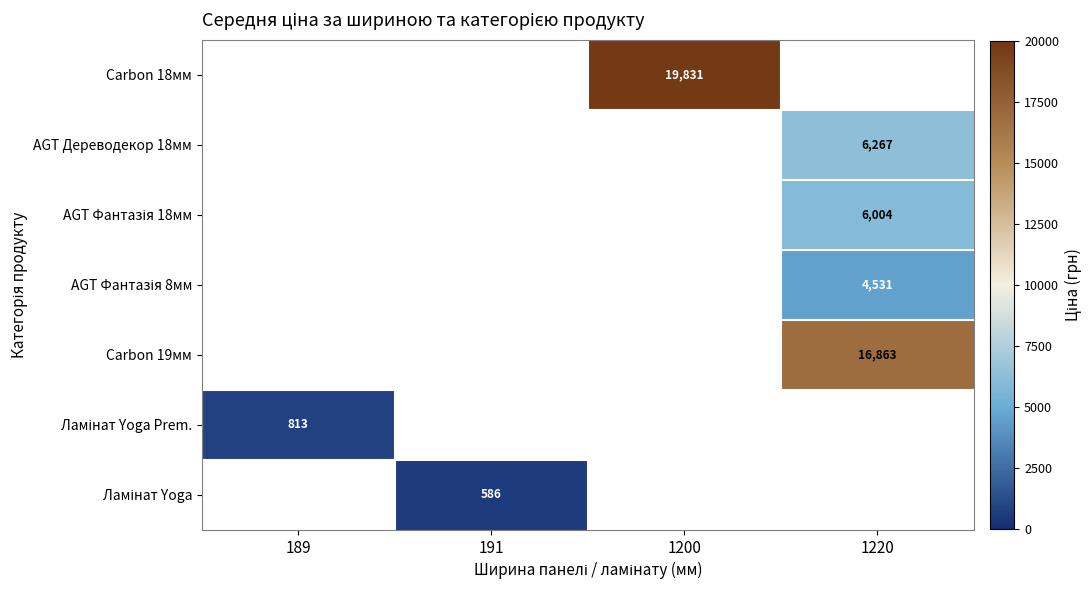

Count the number of data series in this chart.

7